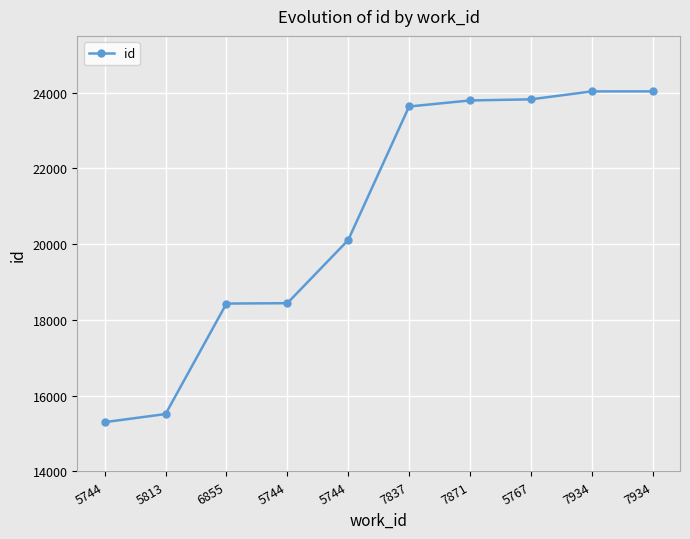

How many distinct data groups are displayed?

1